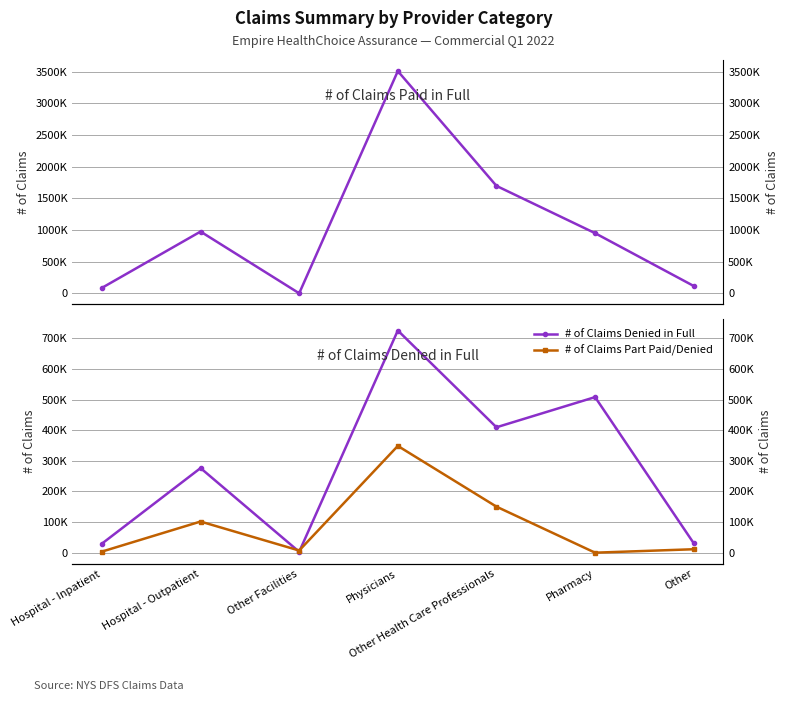

In # of Claims Paid in Full, how many points are lower than both neighbors (excluding endpoints)?

1